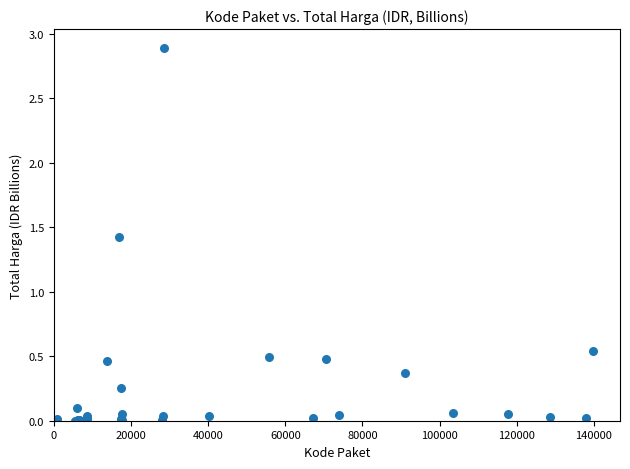

What Y value in the scatter plot is closest to 1?

1.4